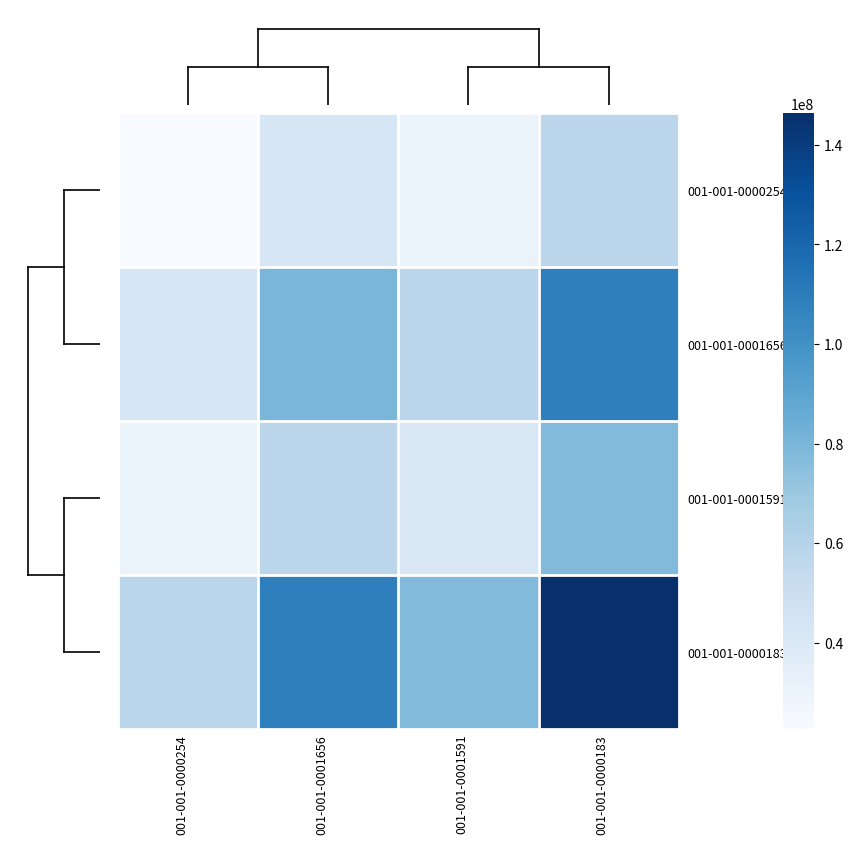

Count the number of categories in the chart.

4